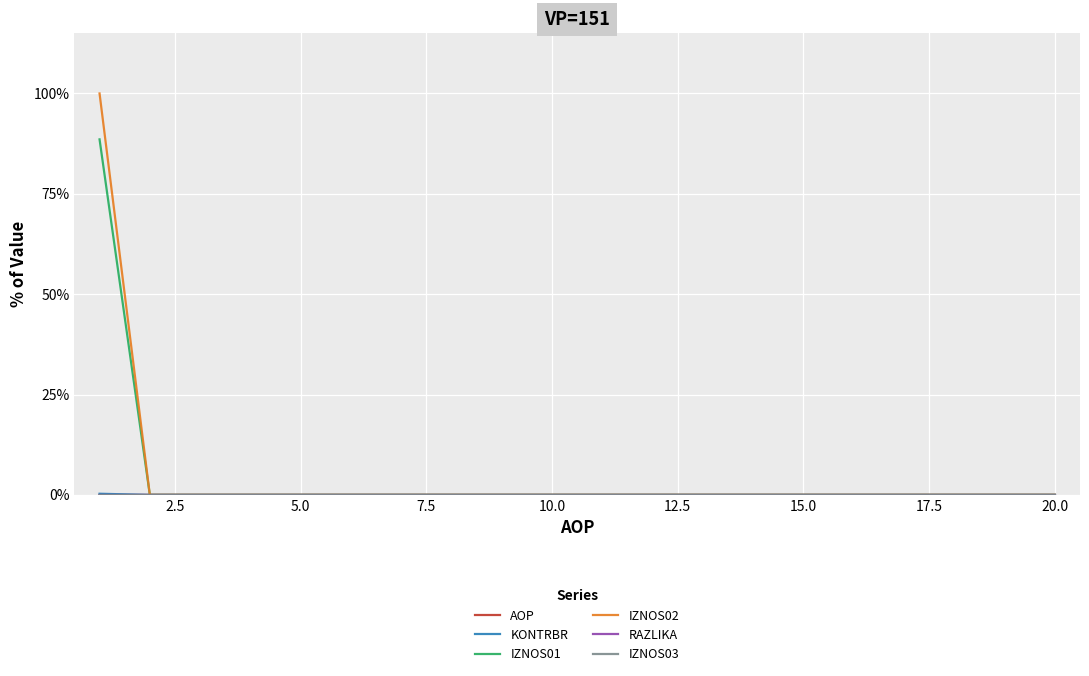

What is the maximum value shown in the chart?

1.0